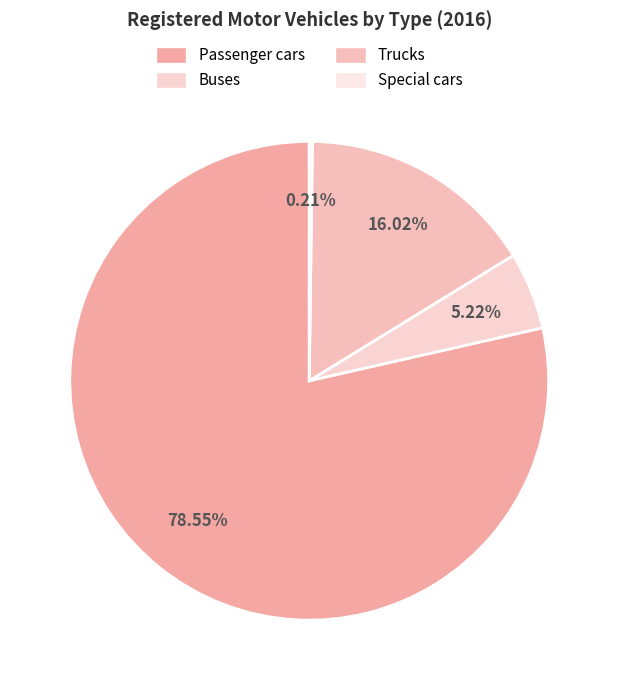

How many segments does this pie chart have?

4